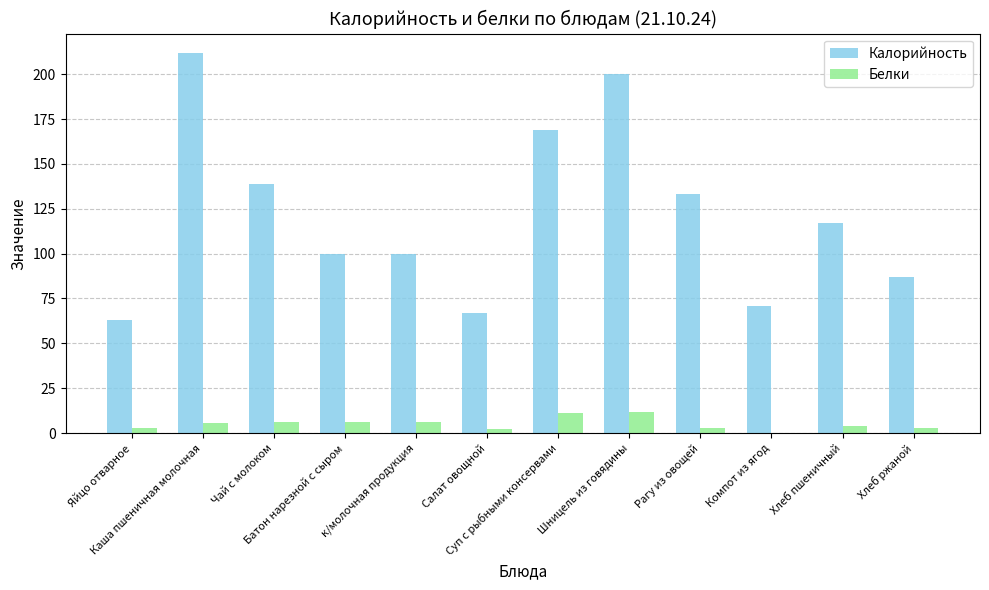

Between Яйцо отварное and Батон нарезной с сыром, which series saw the biggest shift?

Калорийность